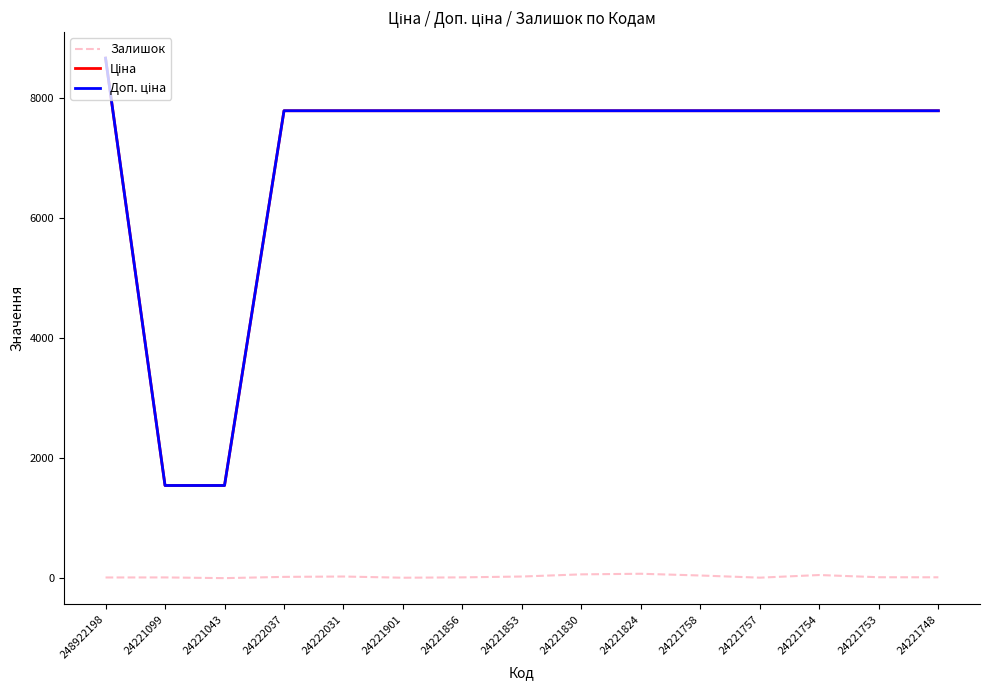

Which category has the highest value across all series?

248922198